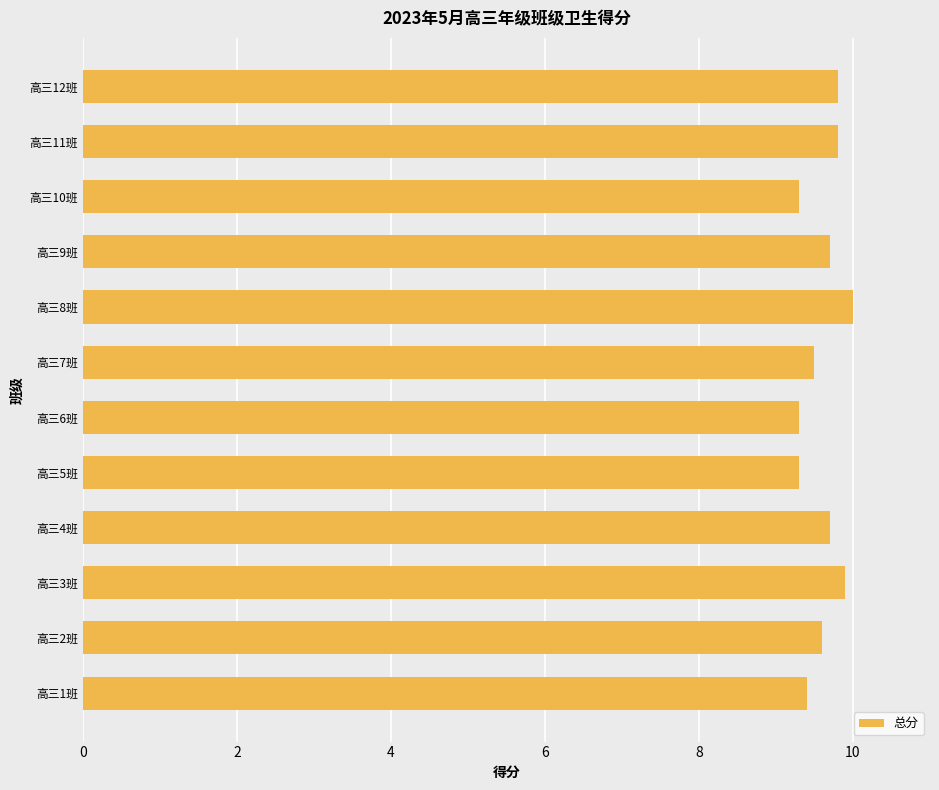

What is the difference between the second highest and minimum values?

0.6